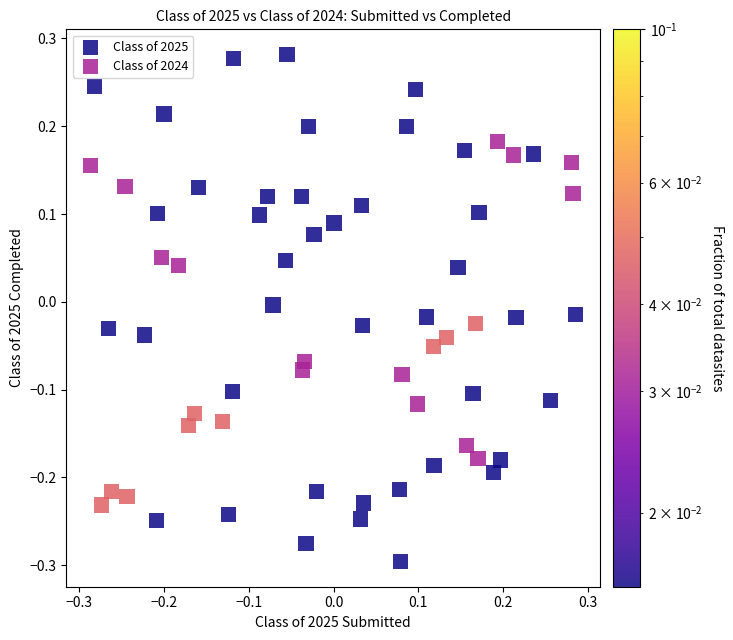

Which series contains the lowest Y value?

Class of 2025